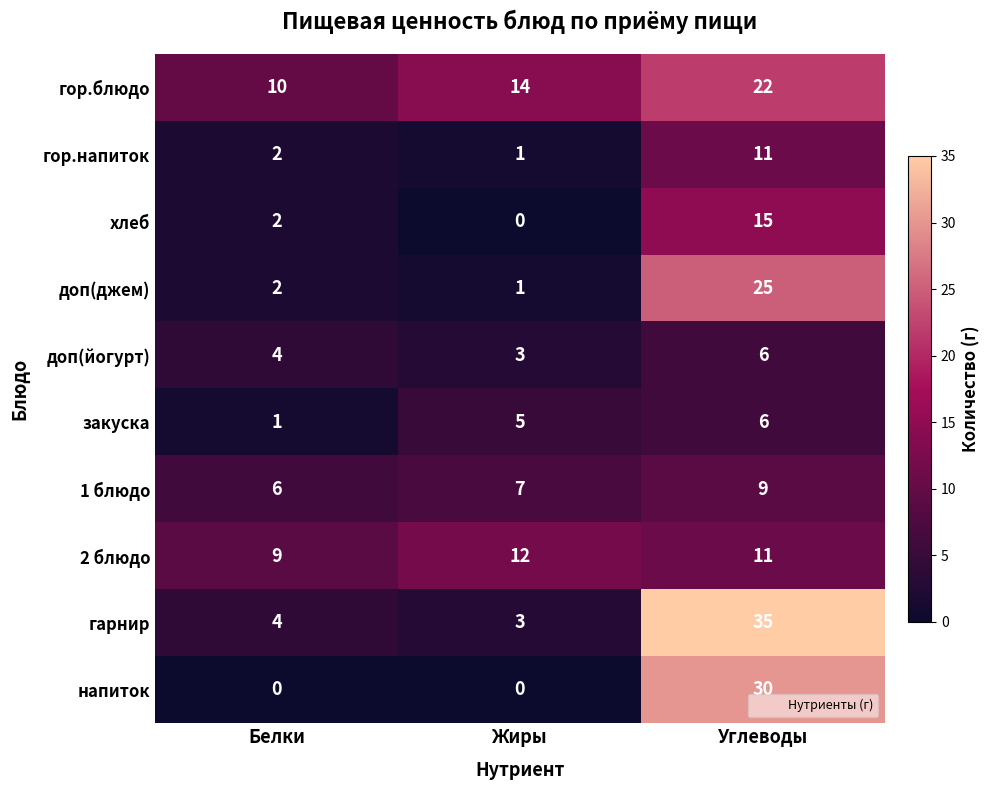

What value does the гарнир series have at Углеводы, to the nearest 10?

40